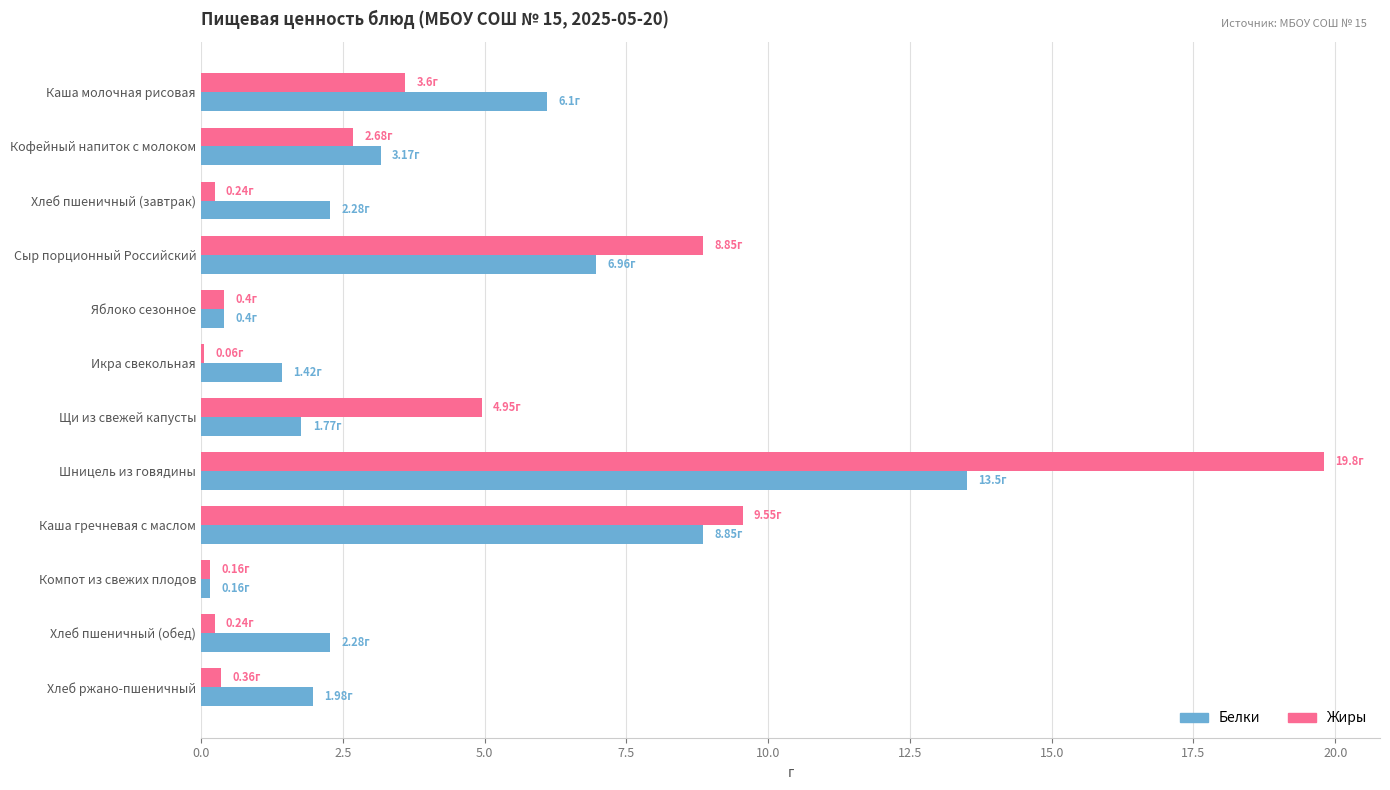

Which category has the highest value across all series?

Шницель из говядины